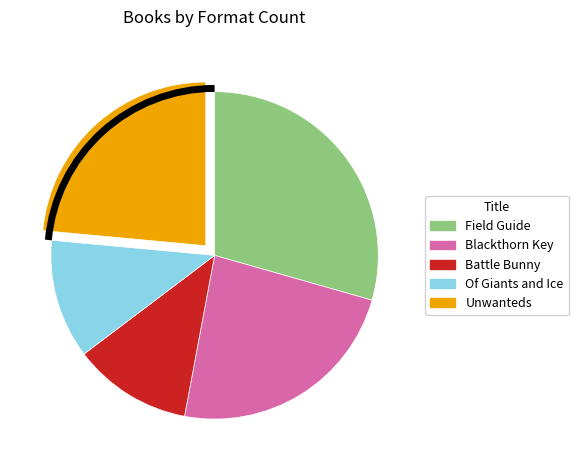

Do Blackthorn Key and Battle Bunny together represent more than half of the pie?

No